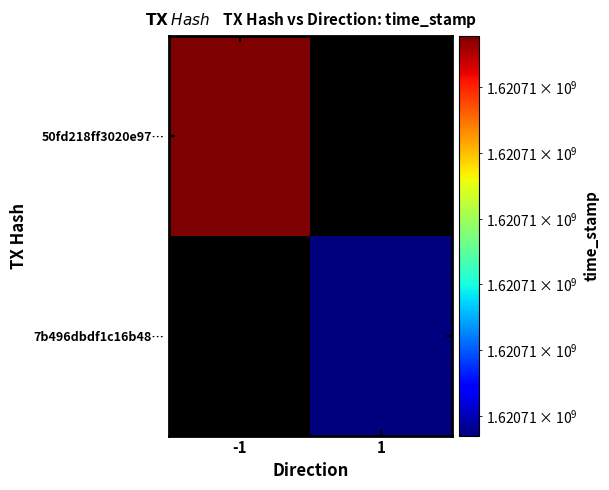

Between direction and time_stamp, which series saw the biggest shift?

50fd218ff3020e97019dda402abb6c659f01429